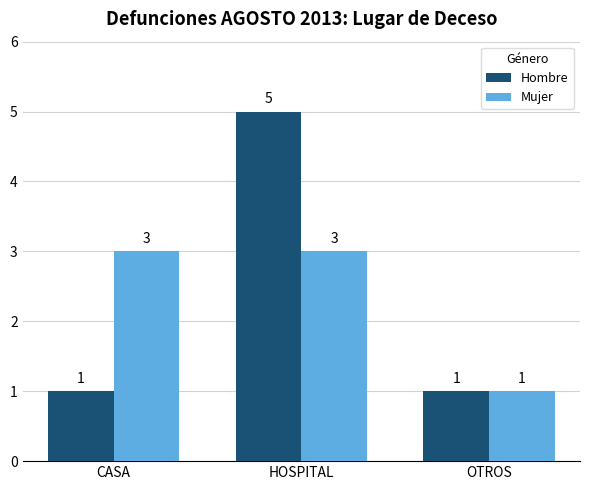

At which category is the sum across all series the highest?

HOSPITAL